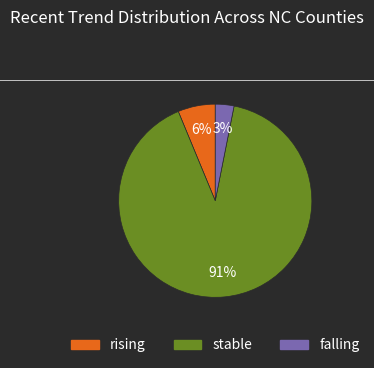

To the nearest percent, what is the average slice percentage?

33%